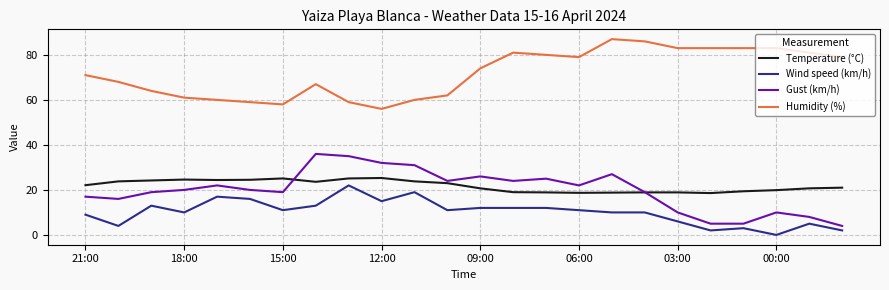

True or false: Temperature (°C) and Humidity (%) intersect in this chart.

False